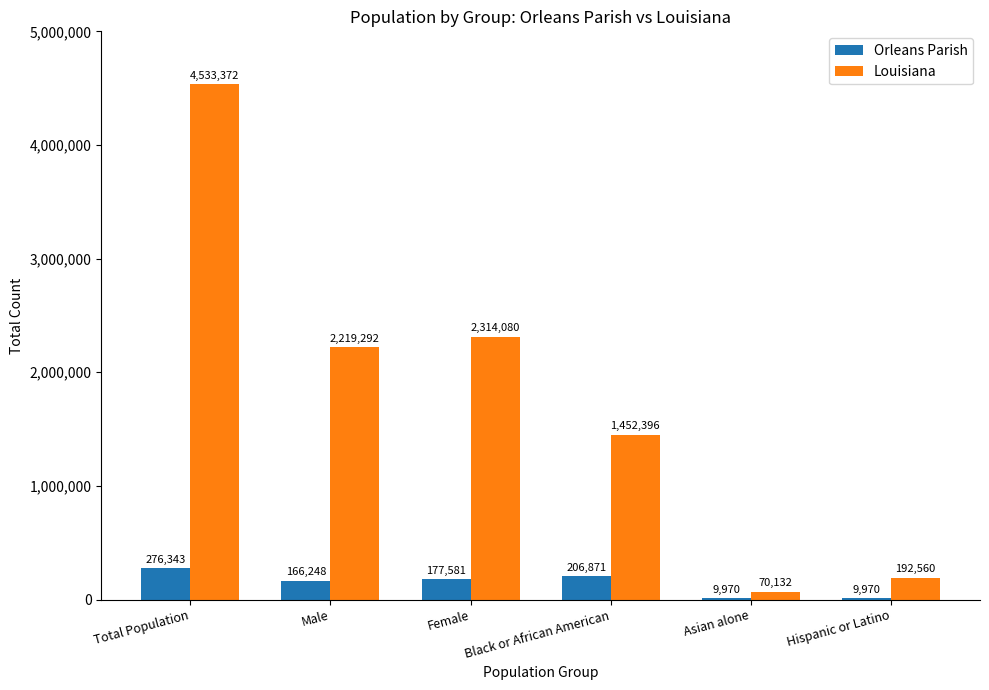

Which series changed the most between Female and Black or African American?

Louisiana